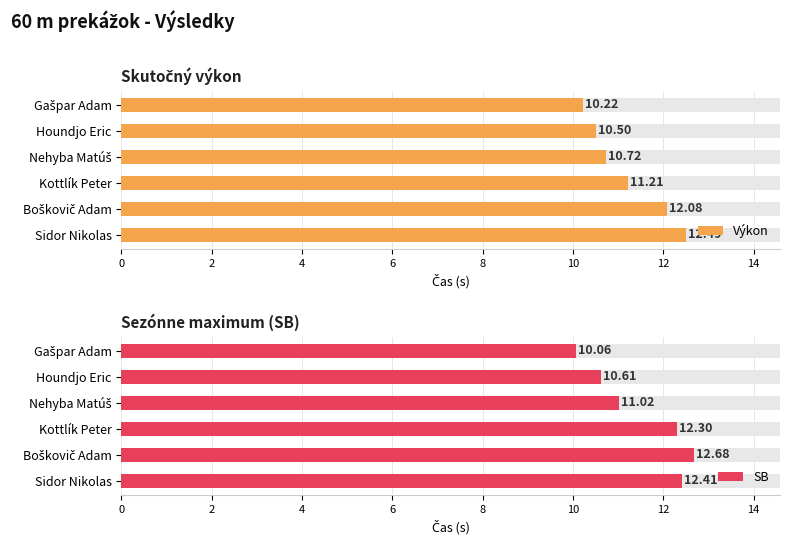

What is the smallest value displayed?

10.1